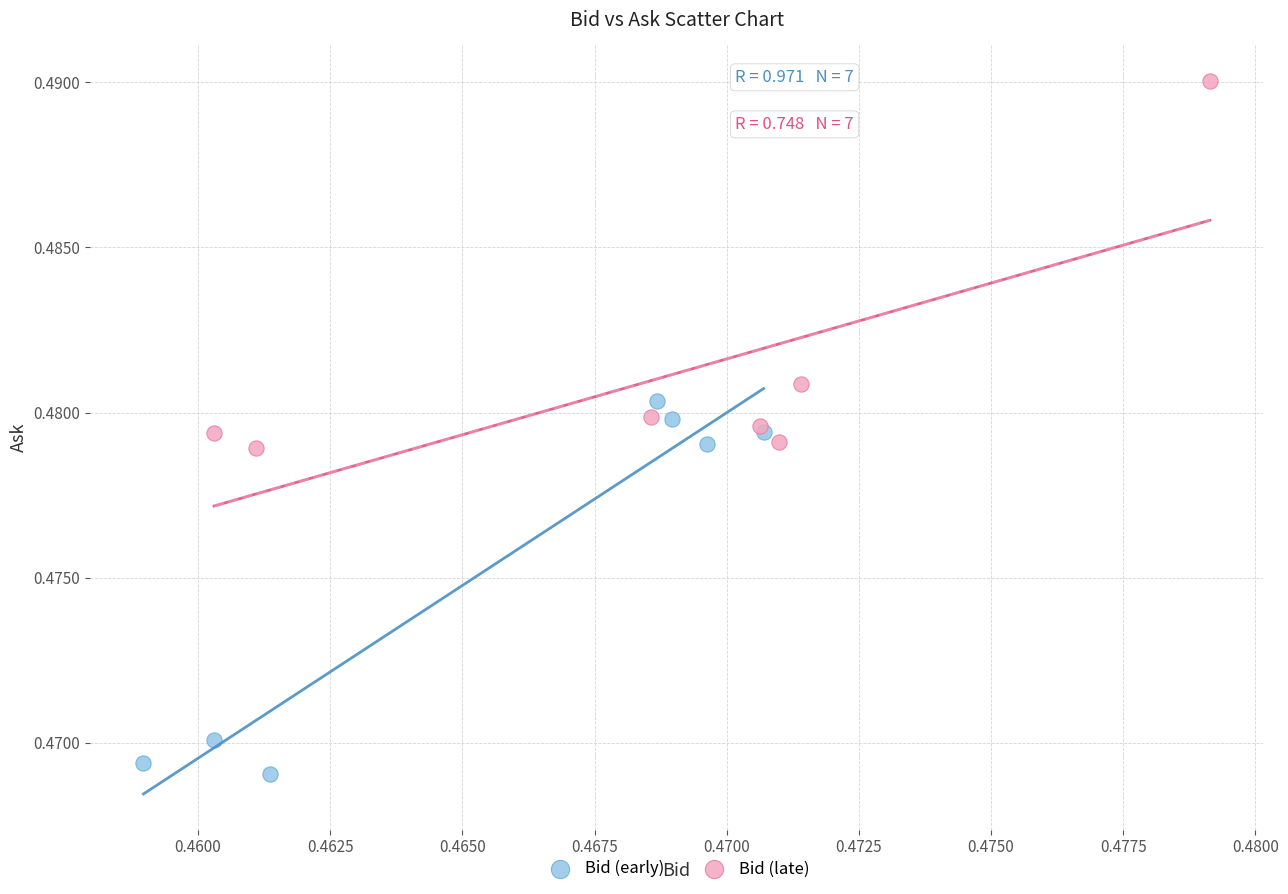

Which series contains the lowest Y value?

Bid (early)